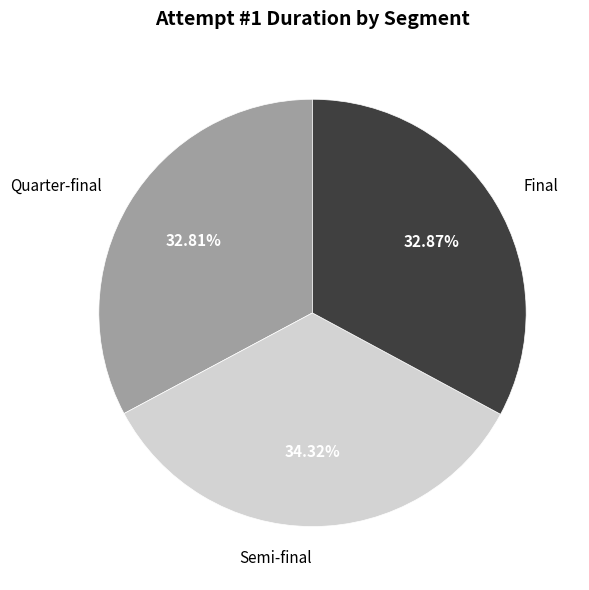

Does any single category account for the majority?

No